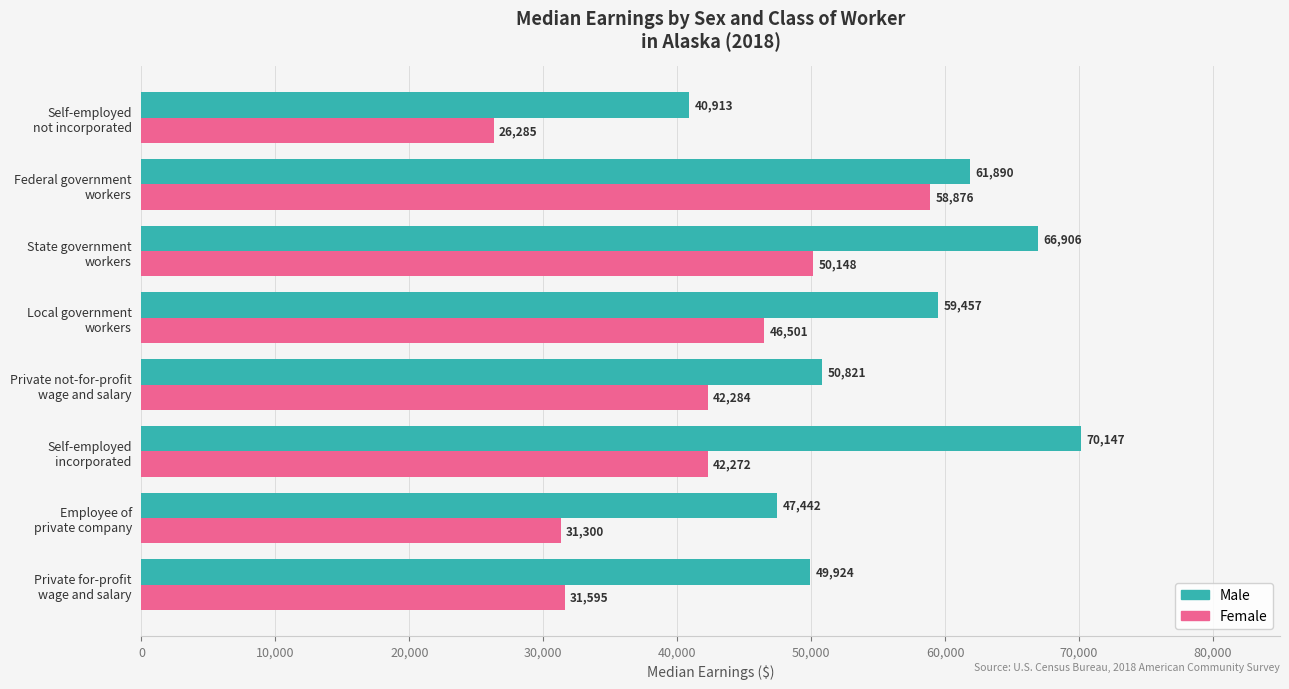

Which series has the largest total across all categories?

Male